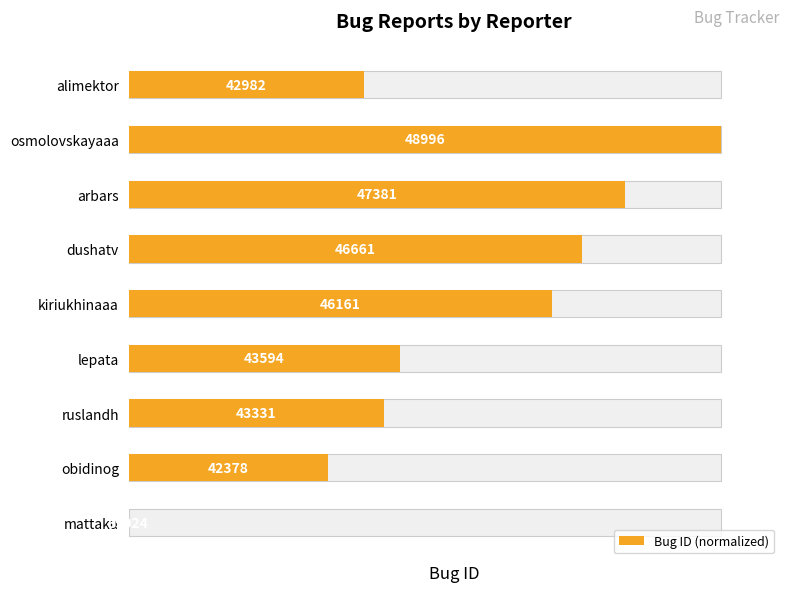

List the labels in order of value, smallest first.

mattaku, obidinog, alimektor, ruslandh, lepata, kiriukhinaaa, dushatv, arbars, osmolovskayaaa